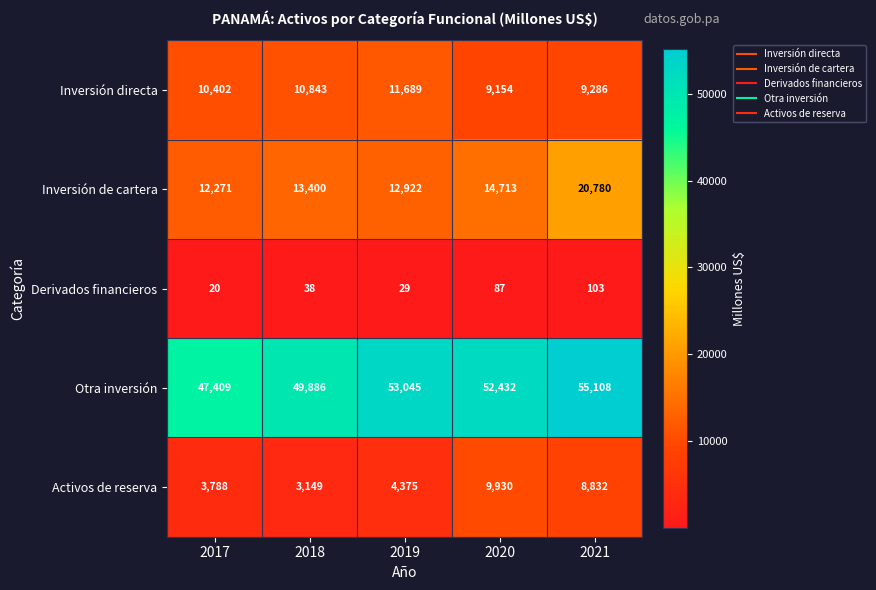

Count the number of categories in the chart.

5